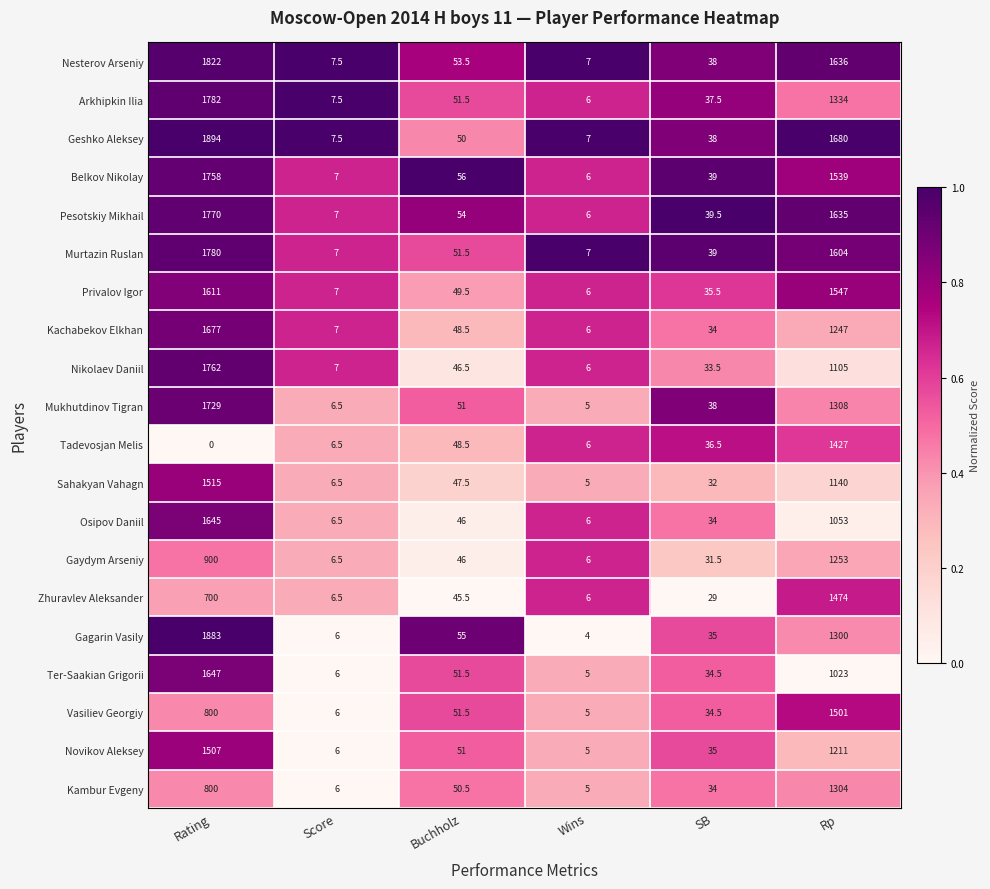

What is the difference between the highest and lowest values at Rp?

657.0